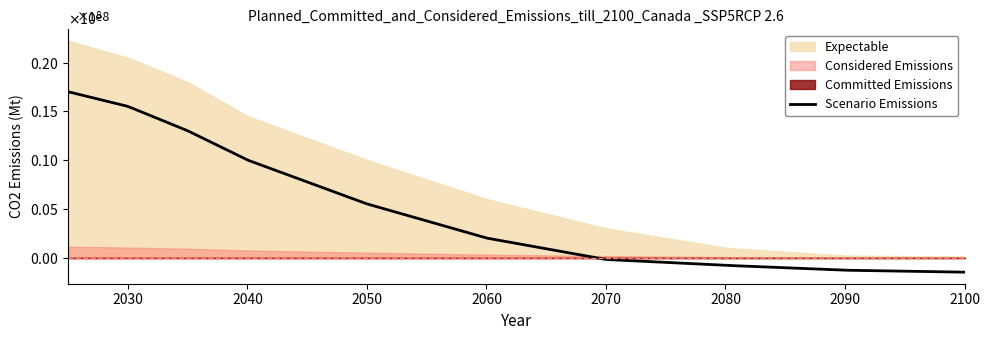

How many lines are shown in the chart?

4